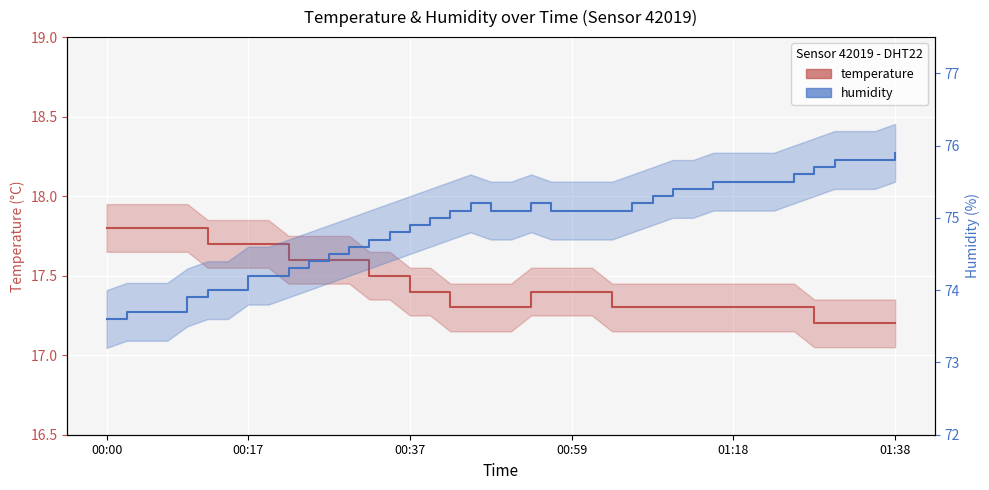

How many values in the humidity series exceed 75?

23